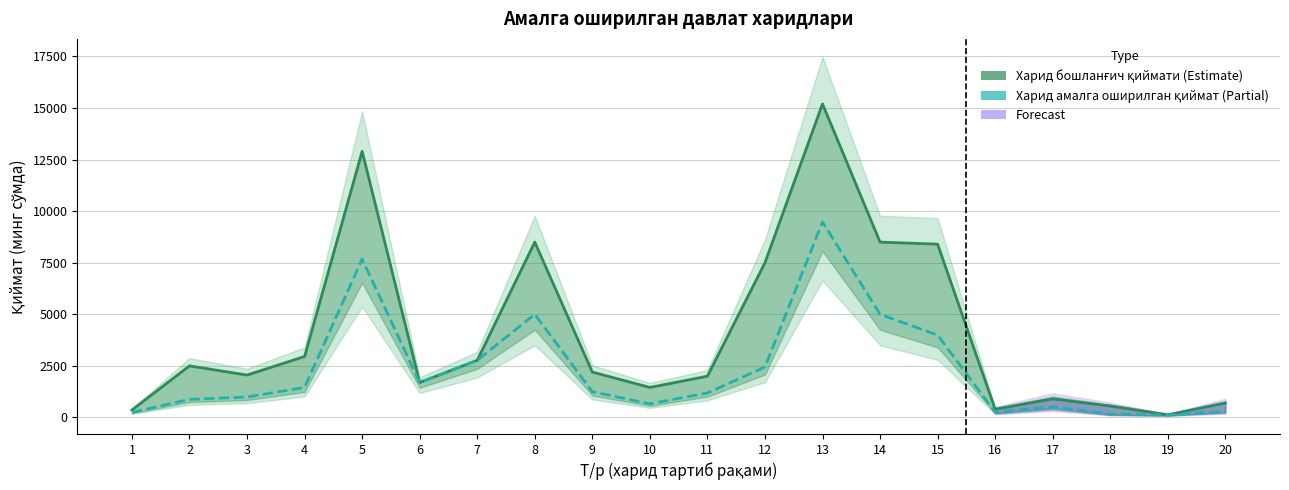

Where does the Харид амалга оширилган қиймат (минг сўмда) series first go above 1250?

4